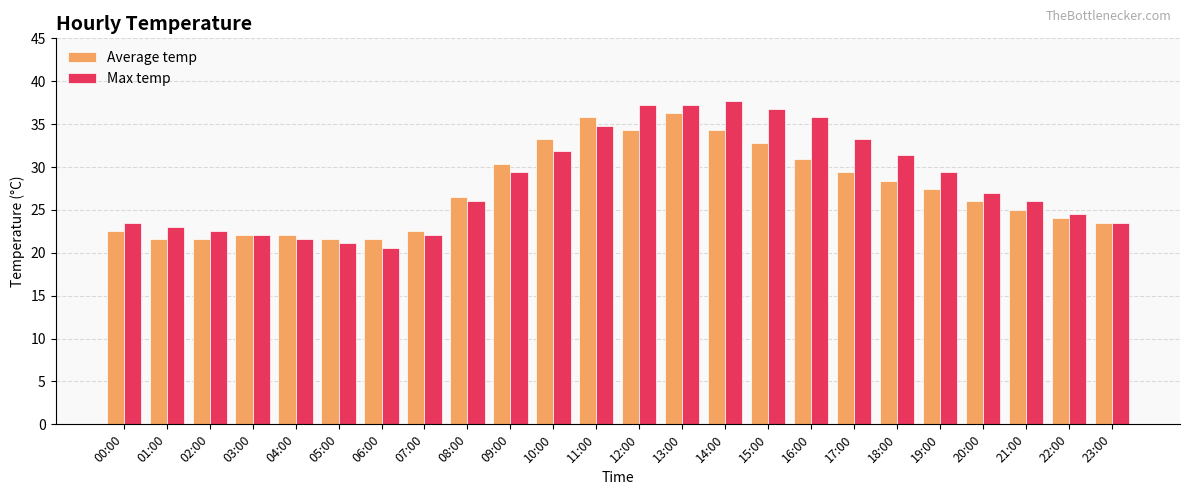

List the series in order of their peak value, lowest first.

Average temp, Max temp